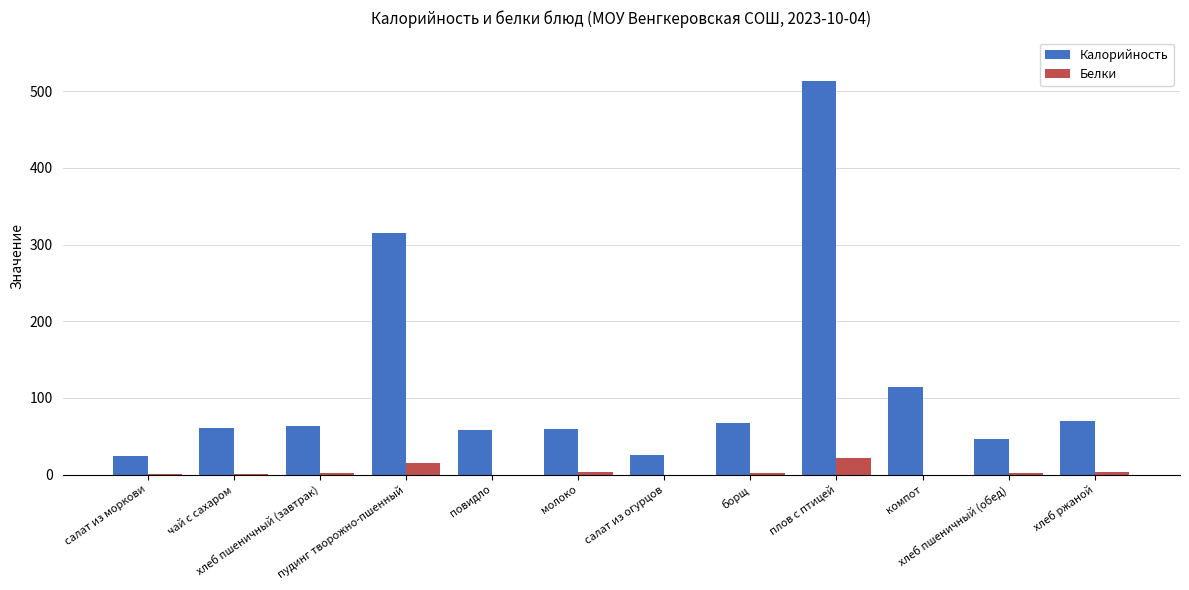

What is the sum of all Калорийность values?

1418.9